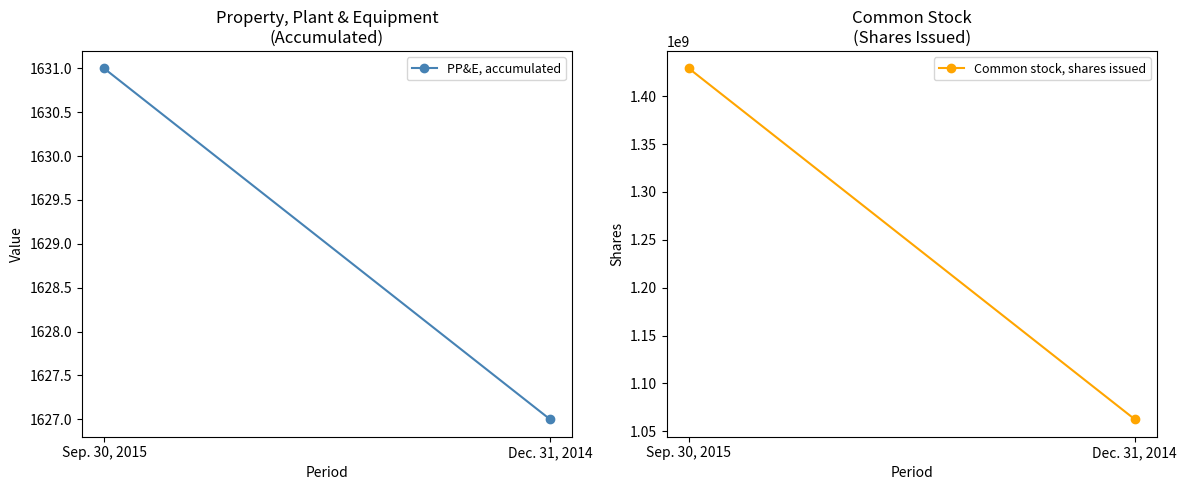

Reading right to left, transcribe all the data shown in this chart.

PP&E, accumulated: 1627	1631
Common stock, shares issued: 1062567026	1429101406